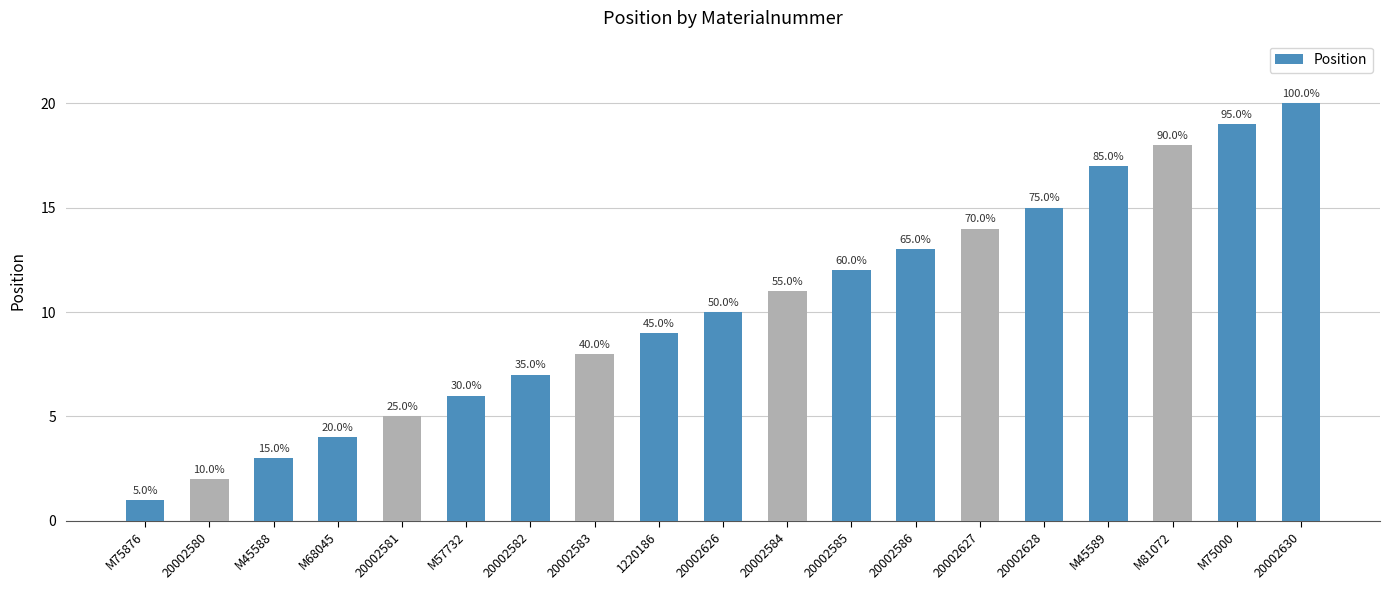

Reading left to right, transcribe all the data shown in this chart.

M75876=1	20002580=2	M45588=3	M68045=4	20002581=5	M57732=6	20002582=7	20002583=8	1220186=9	20002626=10	20002584=11	20002585=12	20002586=13	20002627=14	20002628=15	M45589=17	M81072=18	M75000=19	20002630=20